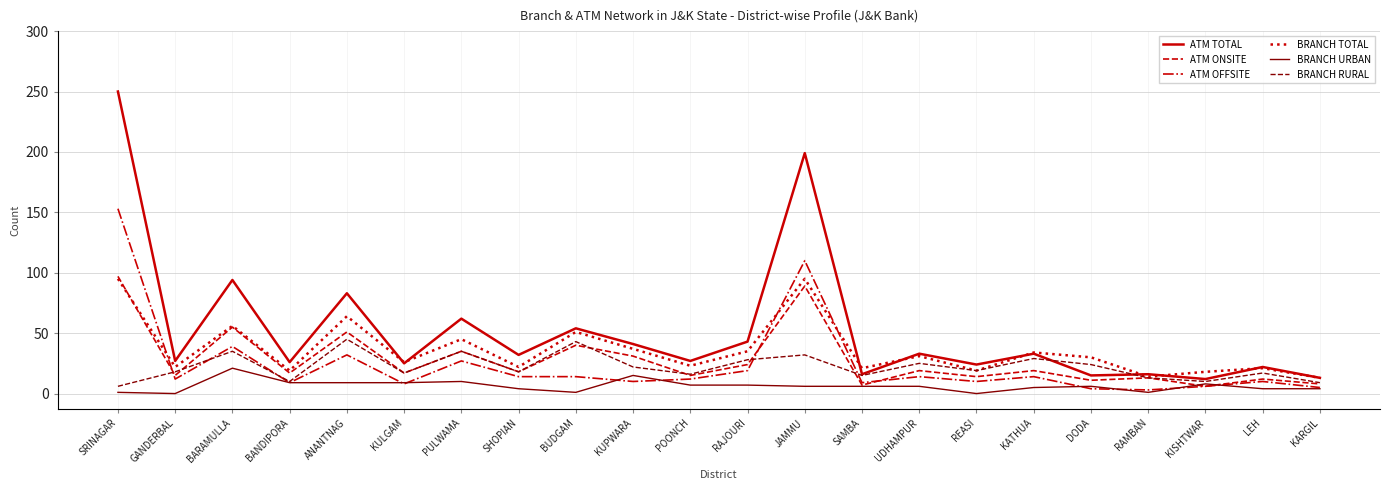

Is it true that ATM ONSITE equals 17 at KULGAM?

True